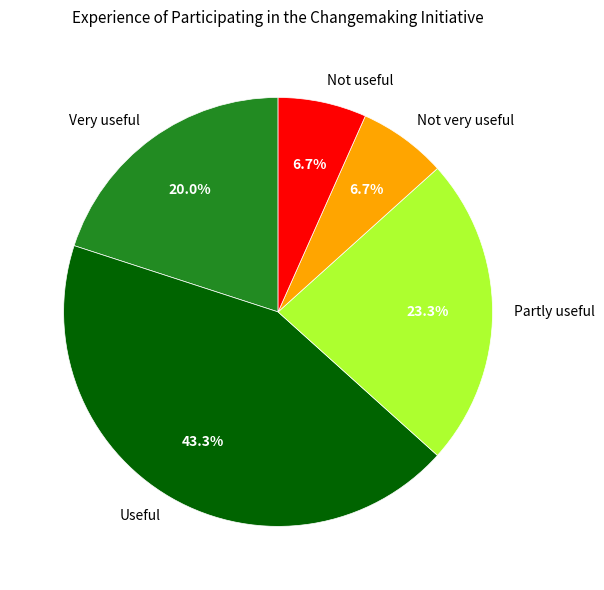

The Not useful slice represents 7% of the pie. True or false?

True